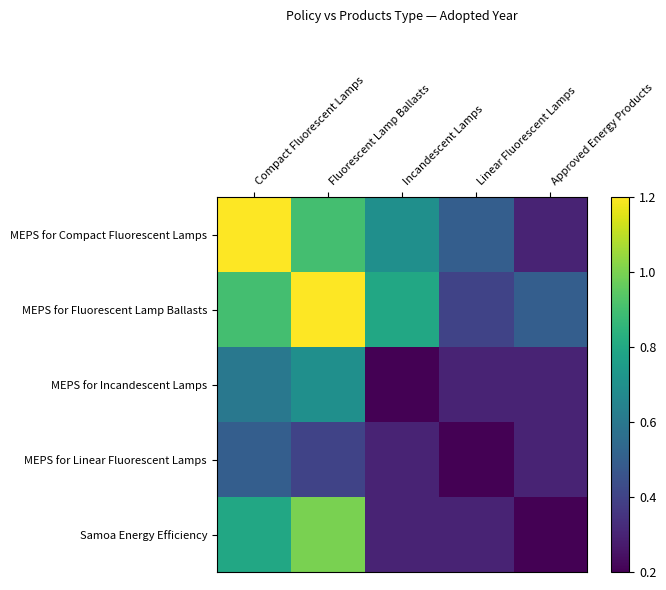

Rank the series by their maximum value, from lowest to highest.

MEPS for Linear Fluorescent Lamps, MEPS for Incandescent Lamps, Samoa Energy Efficiency, MEPS for Compact Fluorescent Lamps, MEPS for Fluorescent Lamp Ballasts